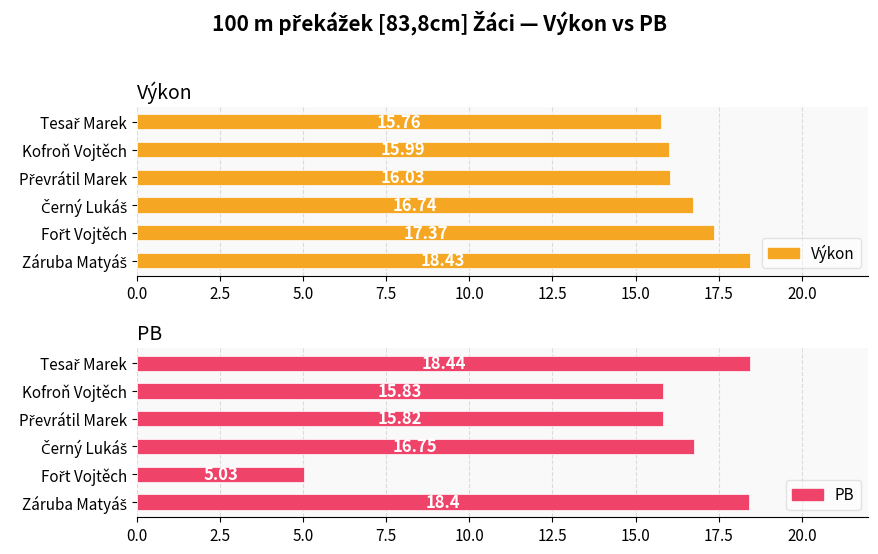

What are all the series names shown in the legend?

Výkon, PB